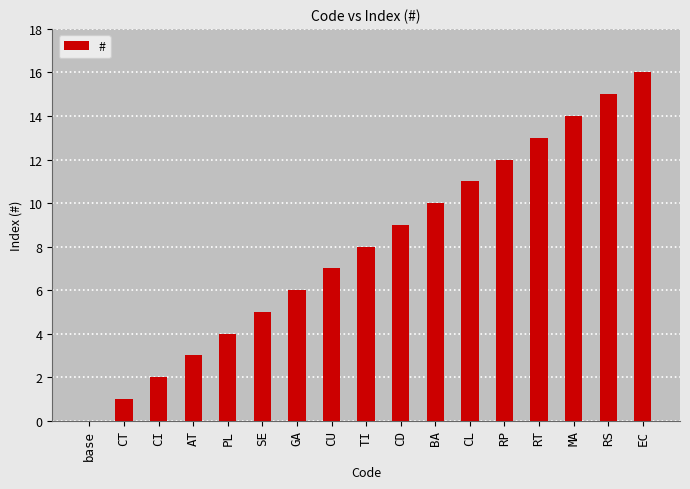

The chart shows a value of 14 at CD. True or false?

False